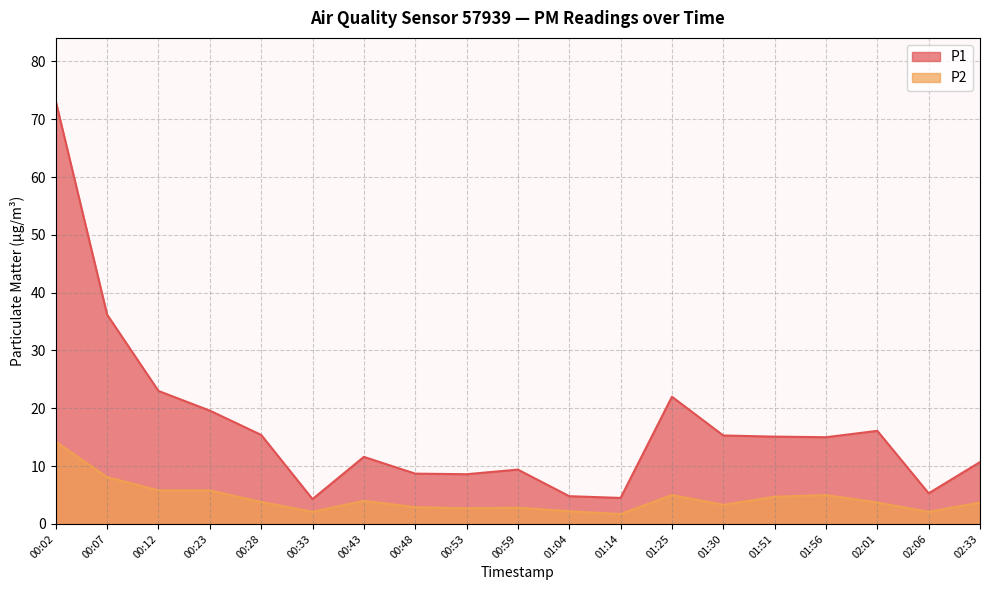

What is the difference between the highest and lowest values at 01:14?

2.8